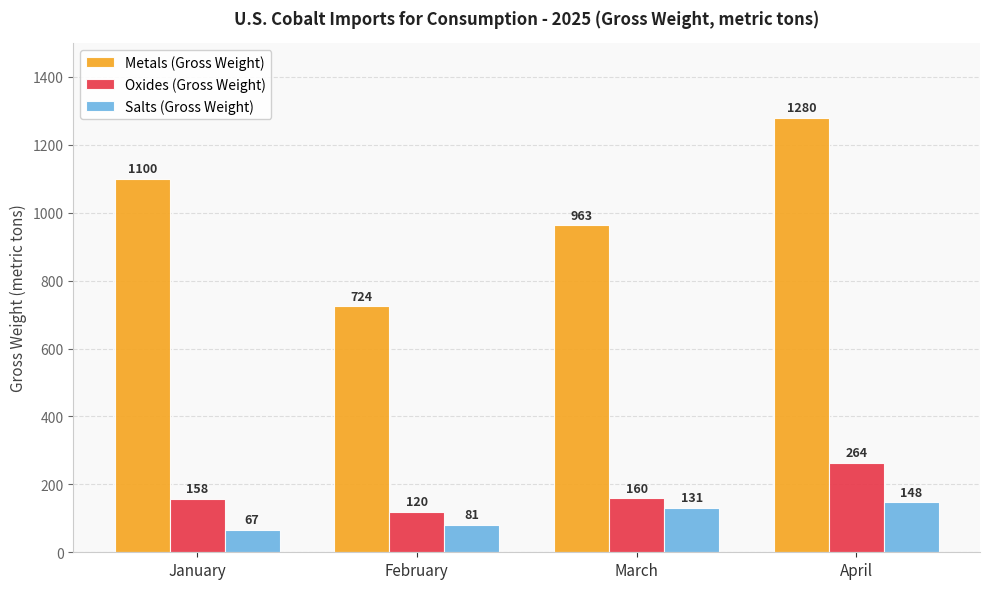

How many series are shown in this chart?

3